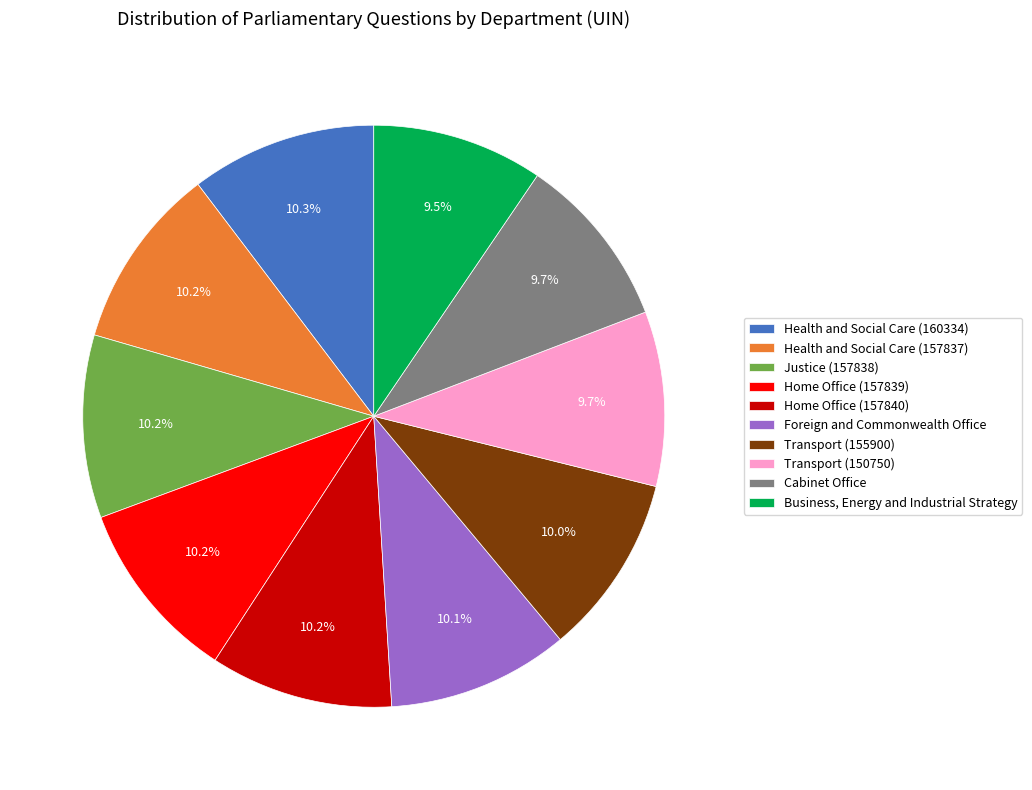

Count the number of slices in the pie.

10